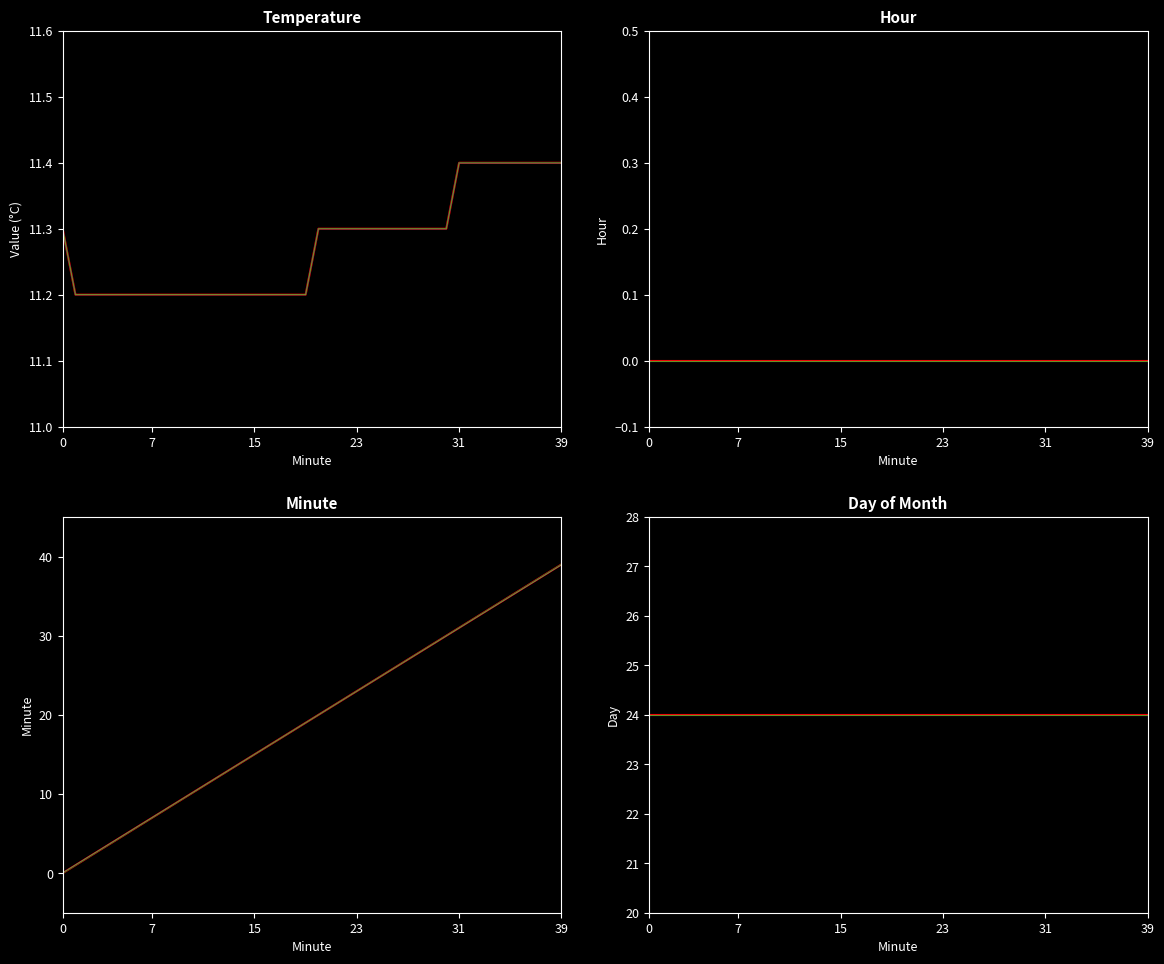

At how many categories does at least one series exceed 32?

7